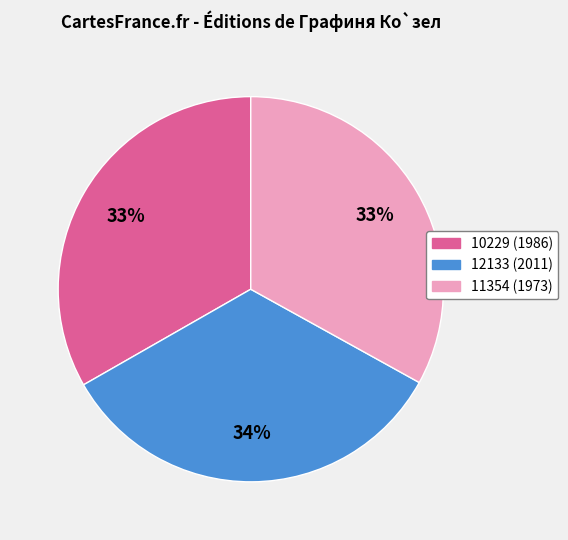

Is there a majority slice in this chart?

No